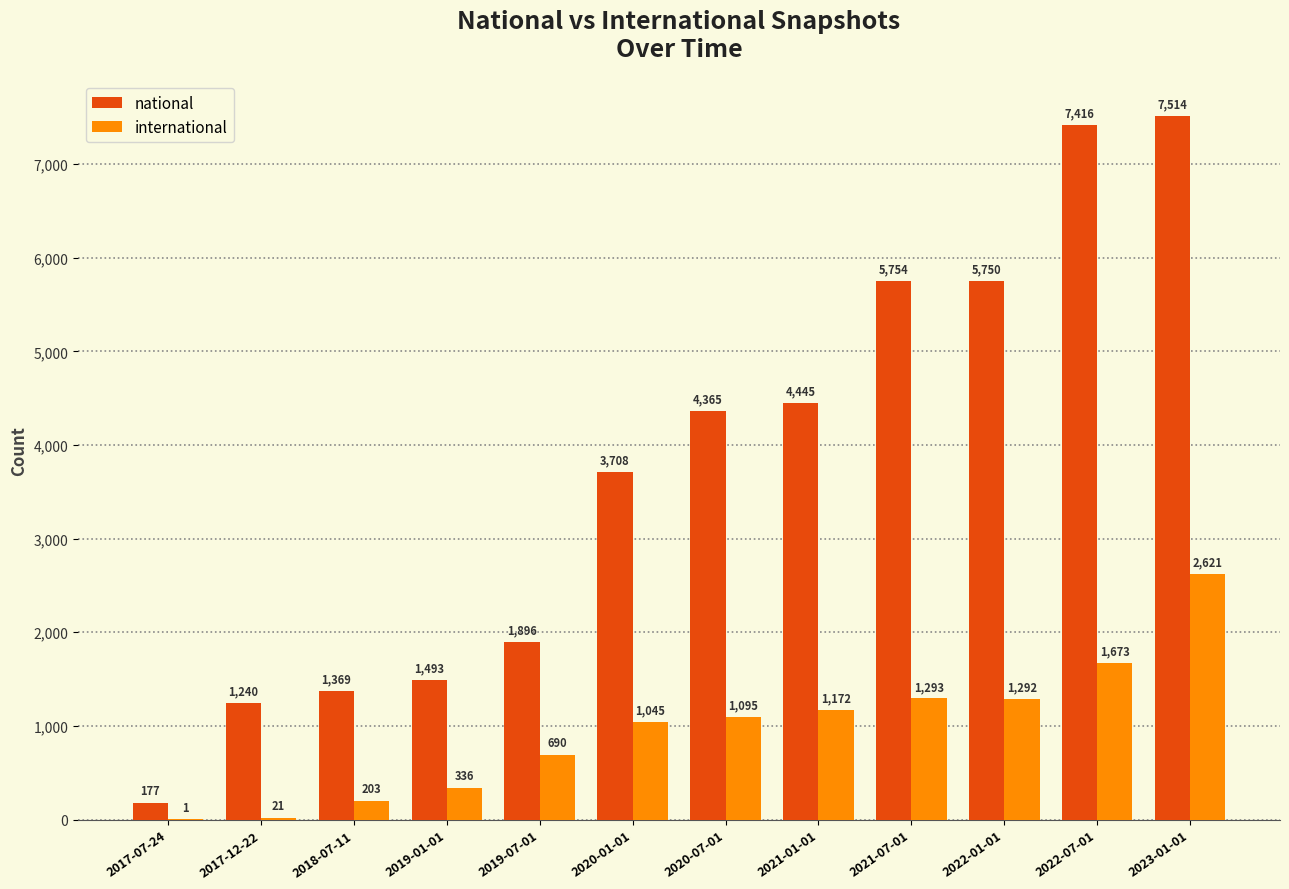

At which category is the sum across all series the highest?

2023-01-01